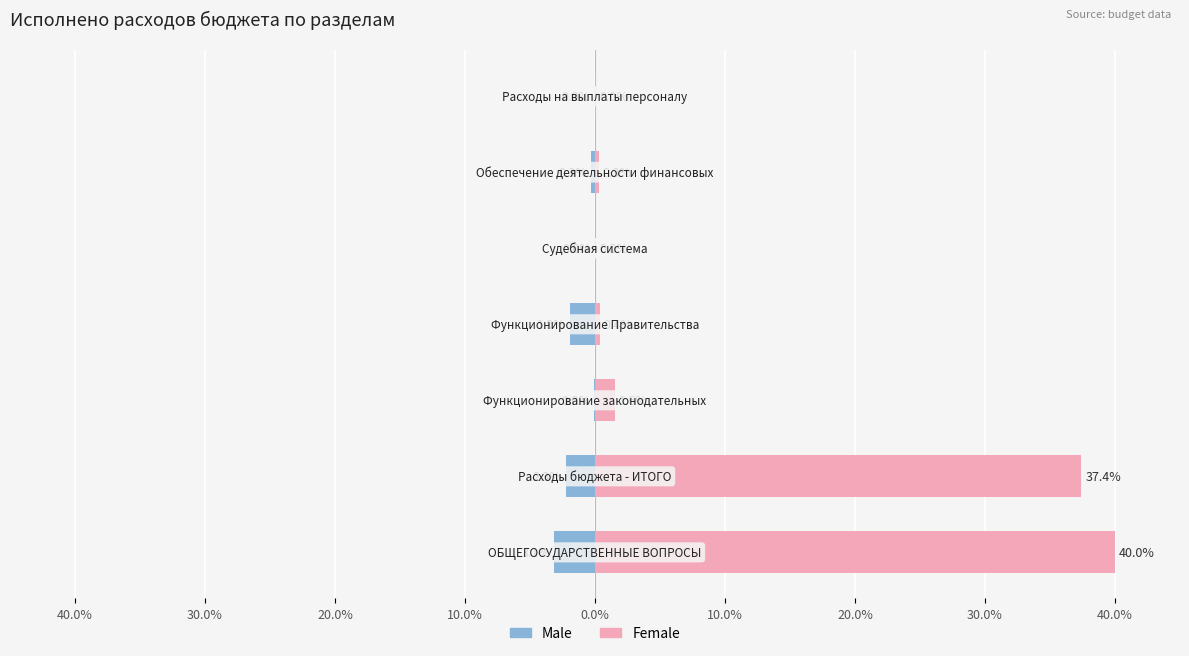

What is the spread (max minus min) of values at 40.0%?

43.1